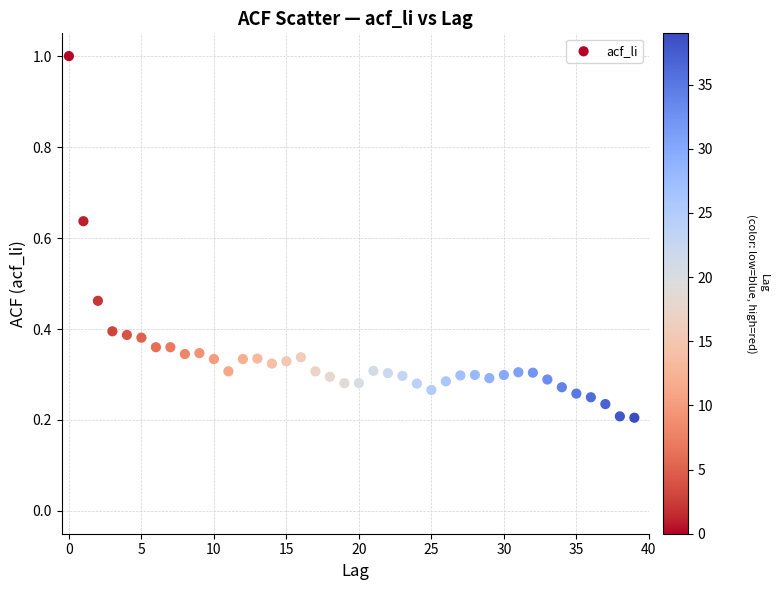

What is the range of Y values (max minus min)?

0.8